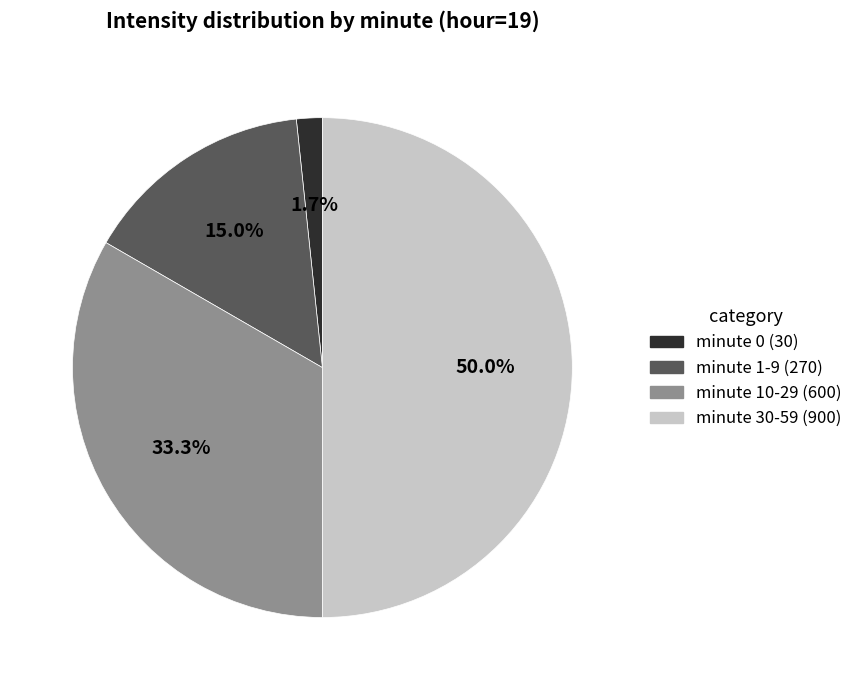

Between minute 30-59 (900) and minute 0 (30), which is larger?

minute 30-59 (900)